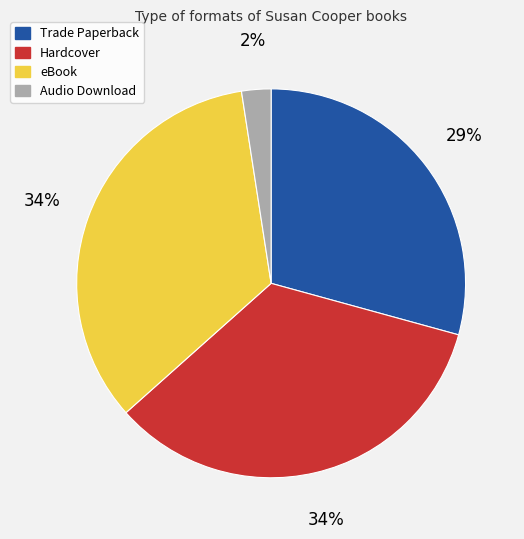

Does eBook account for over 50% of the chart?

No